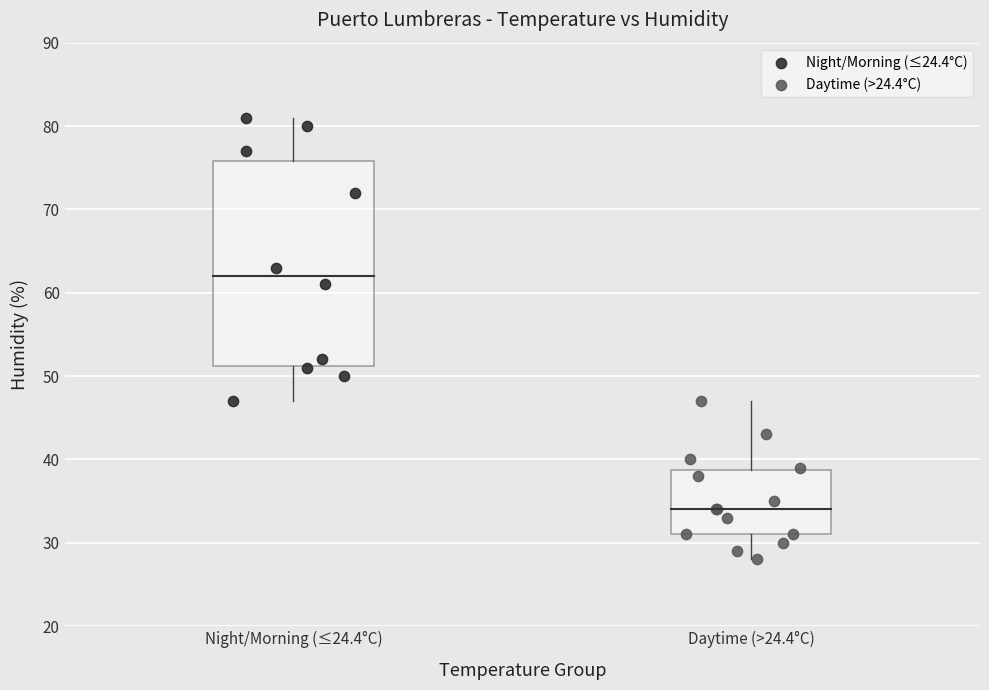

Which series contains the highest Y value?

Night/Morning (≤24.4°C)